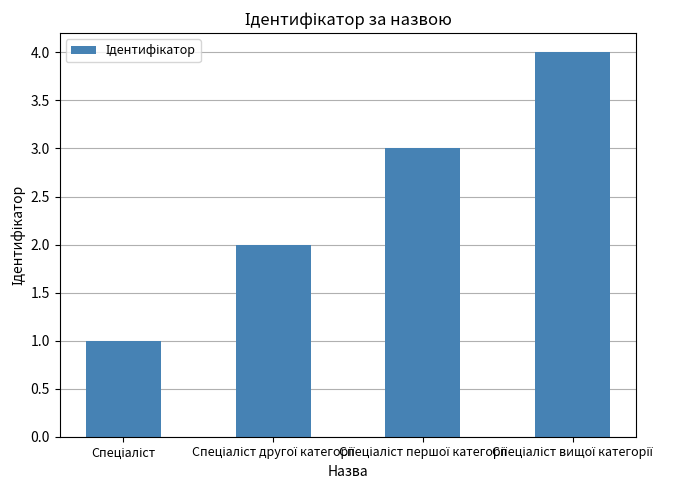

How many categories are shown in the chart?

4